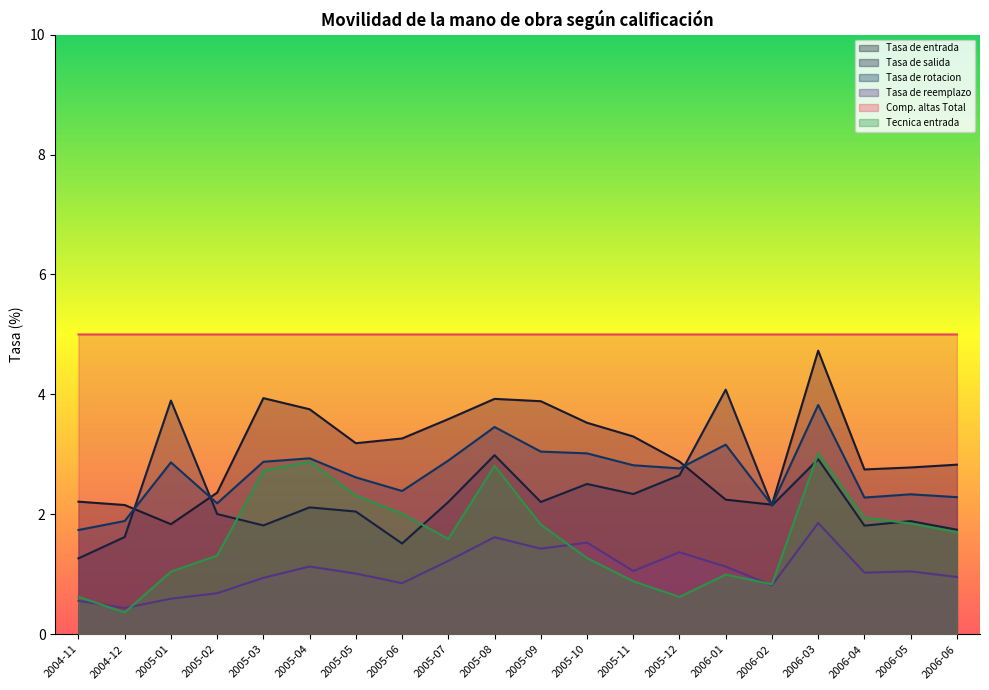

At which category is the sum across all series the highest?

2006-03